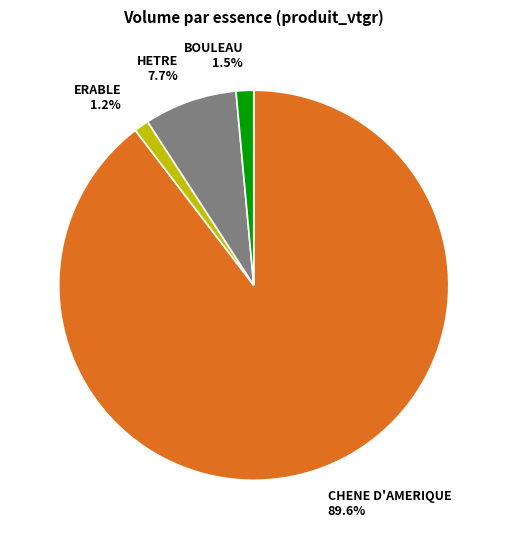

True or false: BOULEAU accounts for 16% of the total.

False